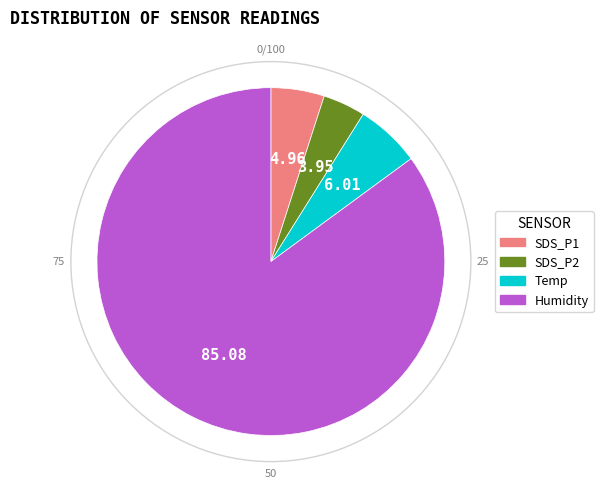

Is there any slice that represents more than half of the pie?

Yes